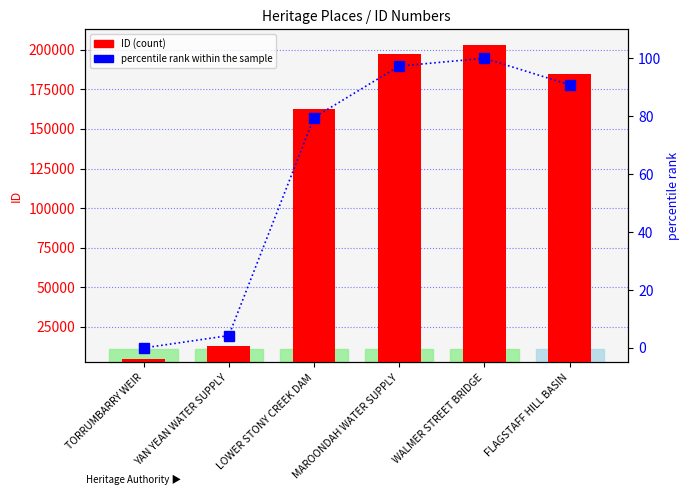

What is the lowest value of the ID series?

2000.0